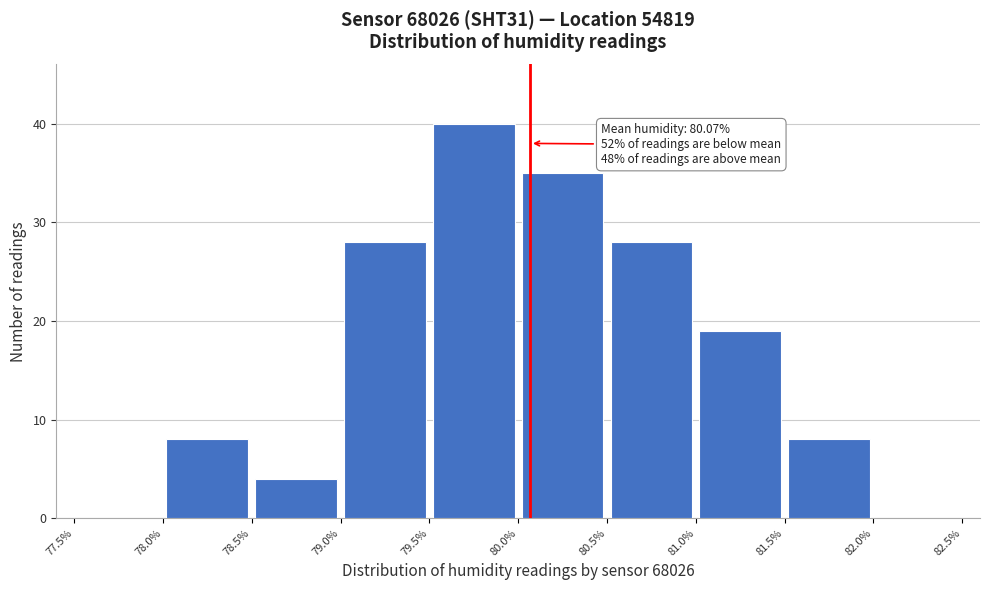

Over which range of the x-axis is the bar tallest?

79.5% to 80.0%